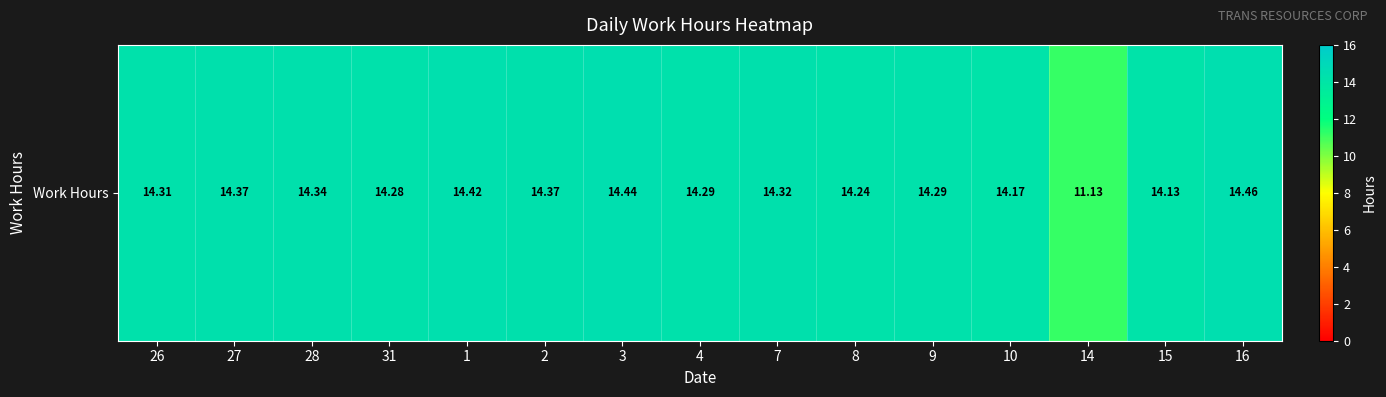

True or false: the data shows 11.1 at 14.

True